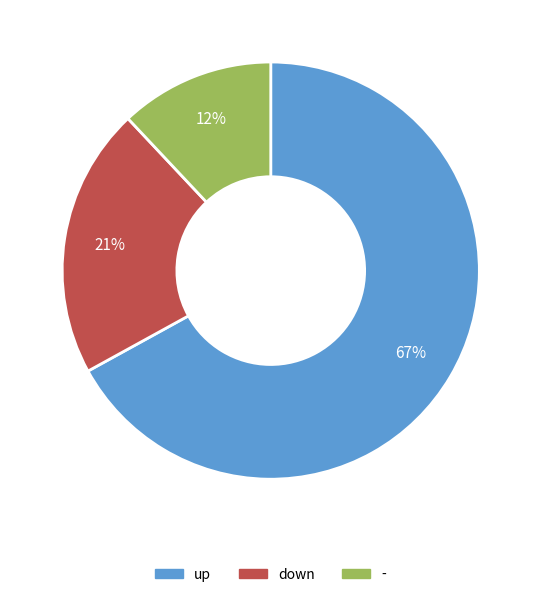

Count the number of slices in the pie.

3